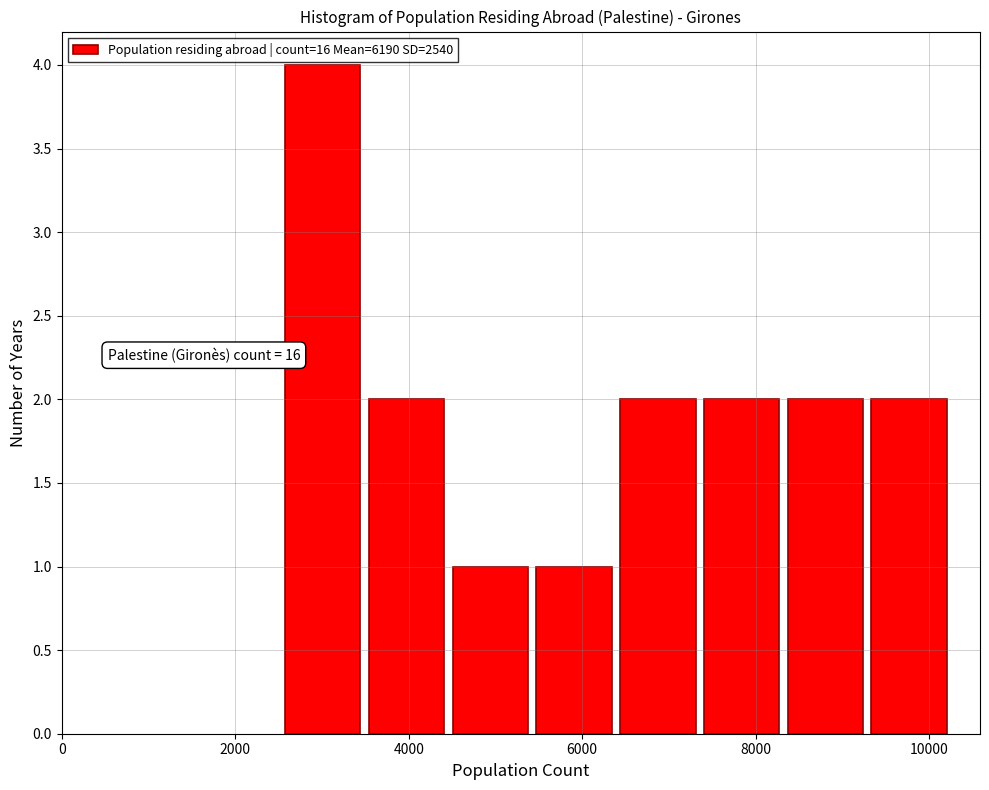

Over which range of the x-axis is the bar tallest?

2600 to 3600